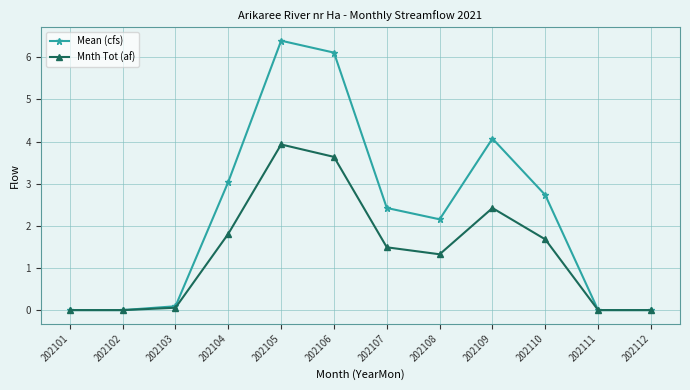

How many values in the Mnth Tot (af) series exceed 1?

7